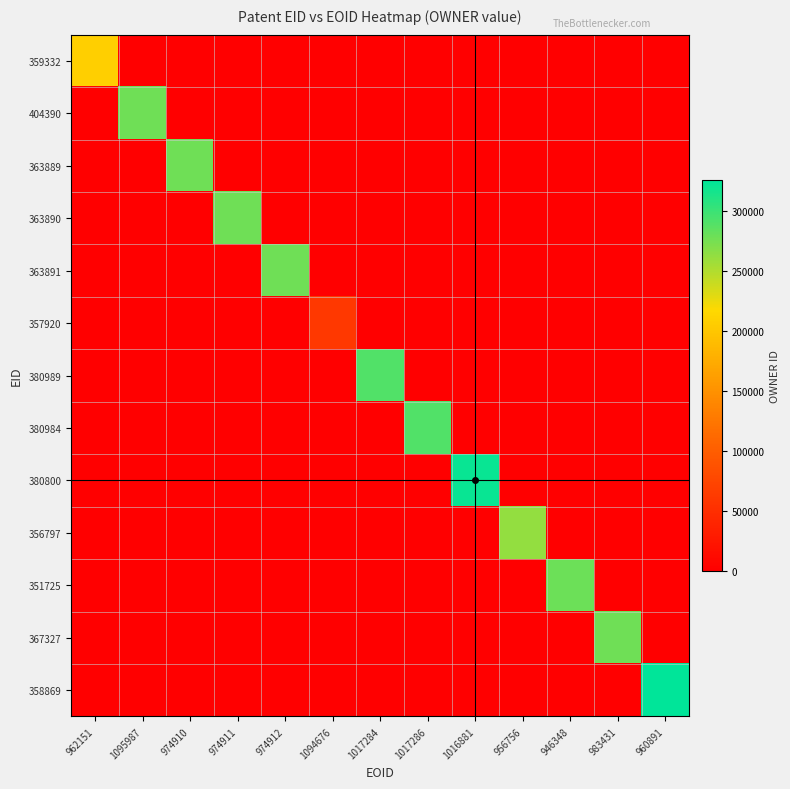

At 1095987, list the series in order from largest to smallest.

404390, 359332, 363889, 363890, 363891, 357920, 380989, 380984, 380800, 356797, 351725, 367327, 358869